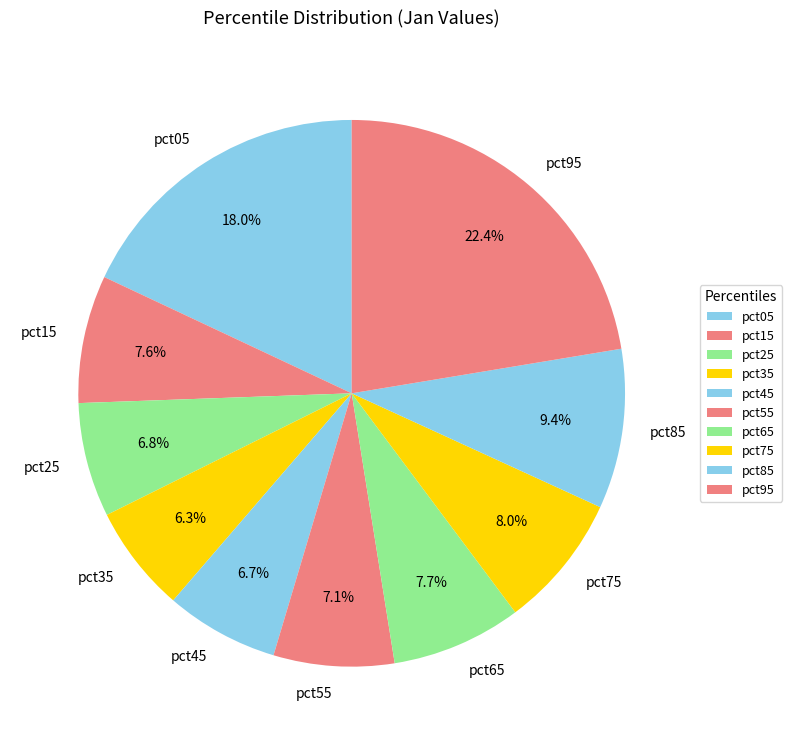

True or false: pct35 accounts for 6% of the total.

True